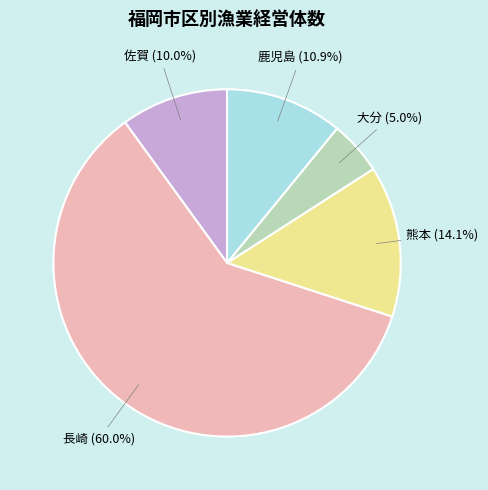

Rank the categories by value from lowest to highest.

大分, 佐賀, 鹿児島, 熊本, 長崎